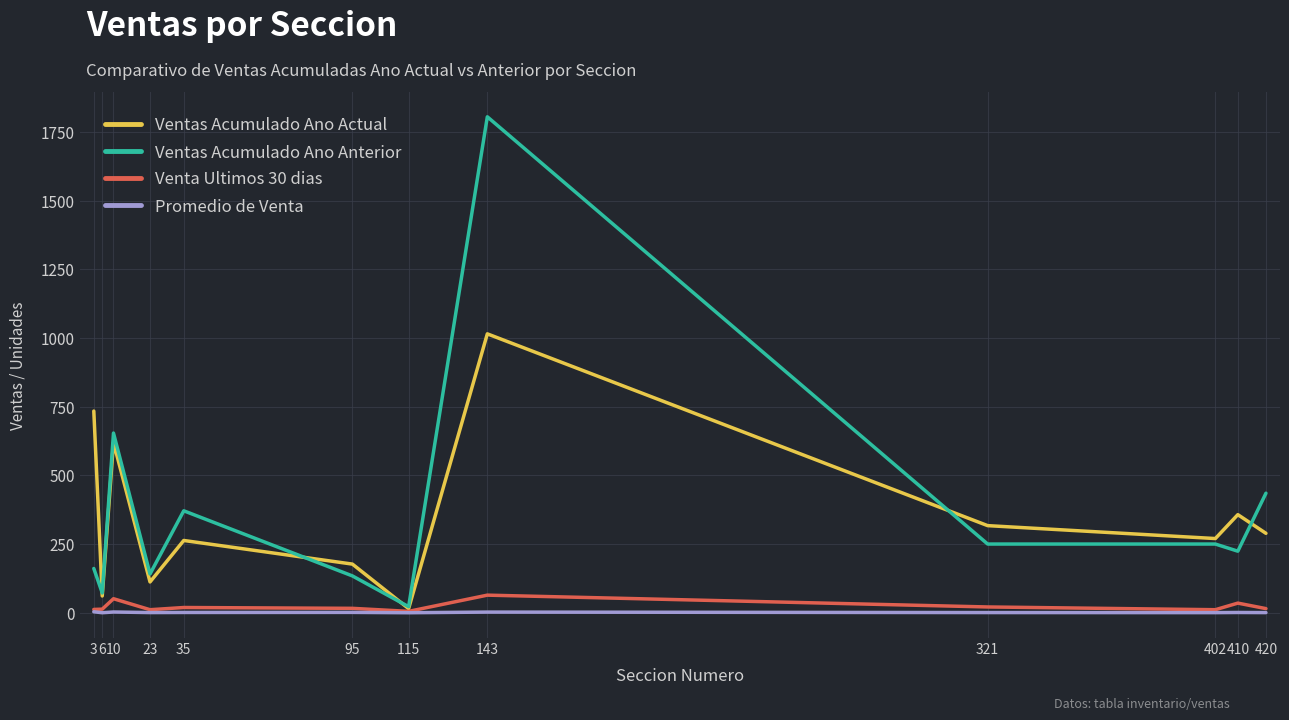

Which series has the largest range (max minus min)?

Ventas Acumulado Ano Anterior